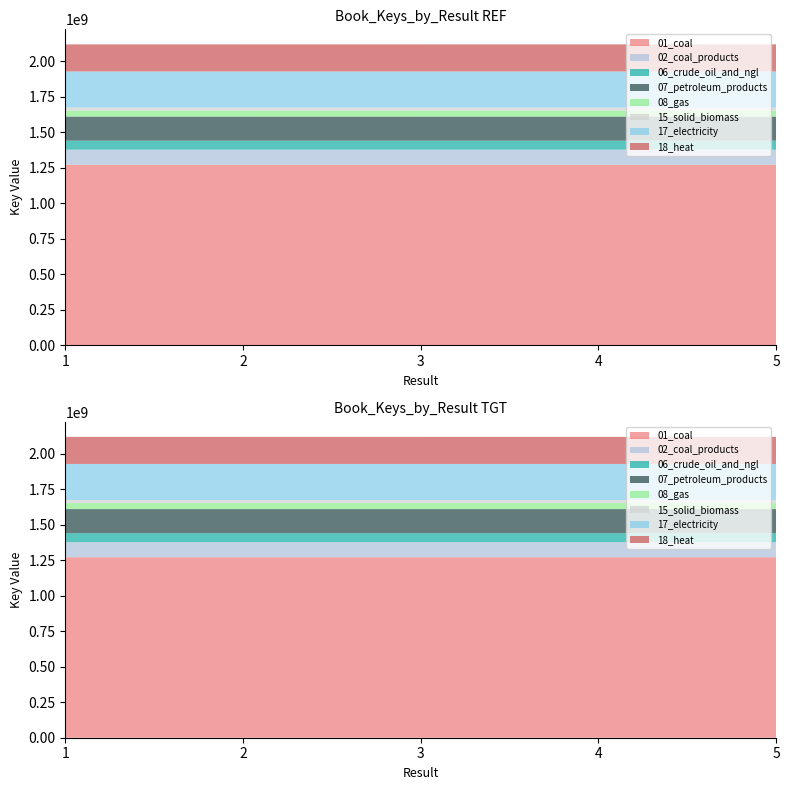

Reading left to right, extract all data points from this chart.

2117926805	2117894493	2117903845	2117926487	2117924065